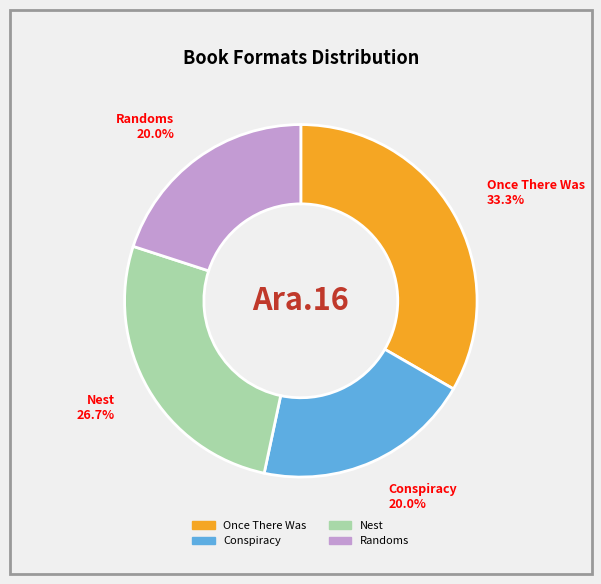

Does Nest represent more than half of the total?

No